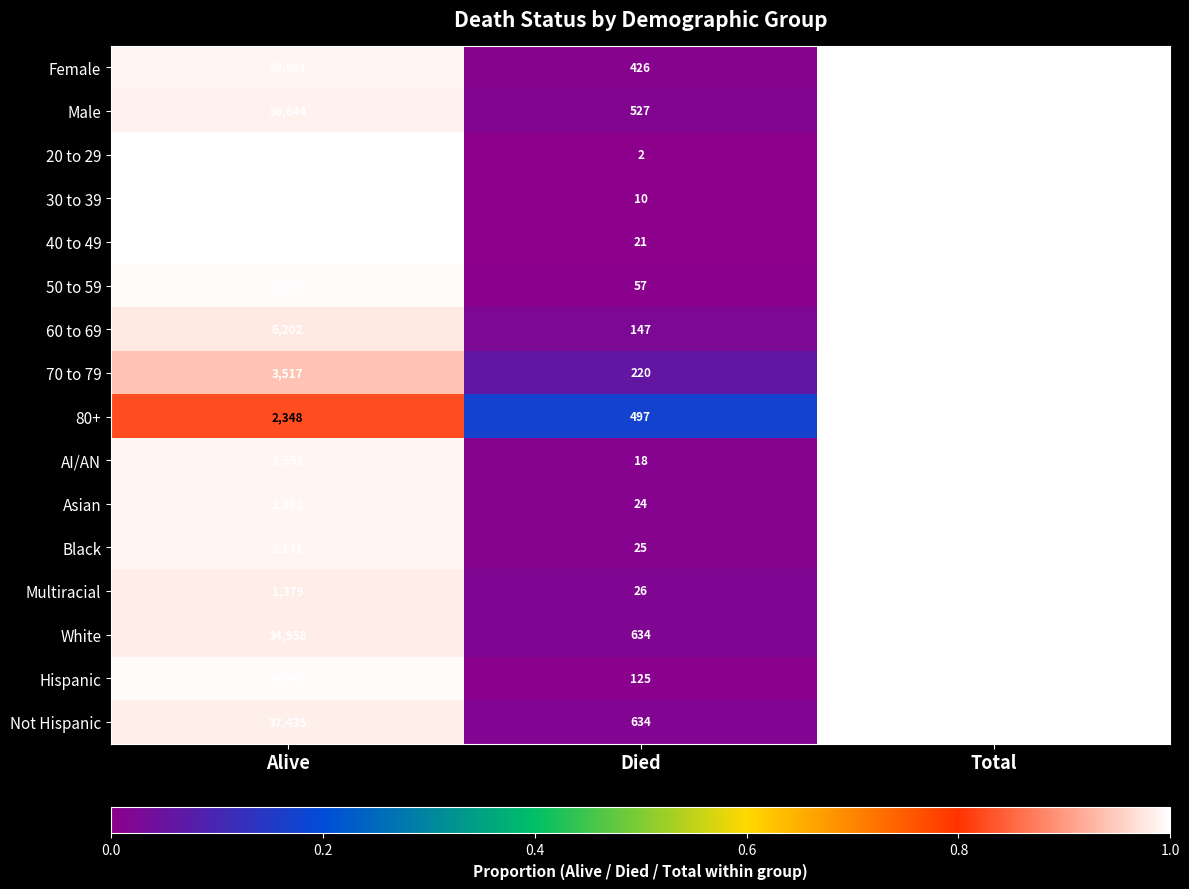

The Female series shows 39861 at Alive. True or false?

True